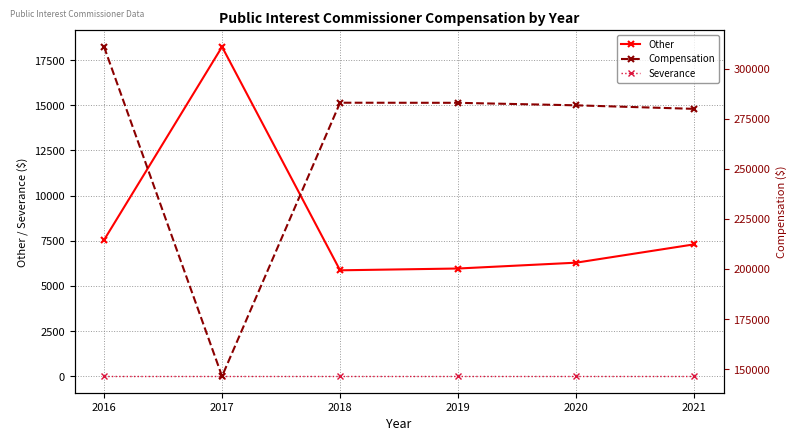

Reading left to right, list all the values displayed in this chart.

Other: 2016=7542.7	2017=18238.2	2018=5865.1	2019=5964.4	2020=6287.2	2021=7301.1
Severance: 2016=0.0	2017=0.0	2018=0.0	2019=0.0	2020=0.0	2021=0.0
Compensation: 2016=310841.8	2017=146487.6	2018=282950.7	2019=282900.8	2020=281651.3	2021=279883.5